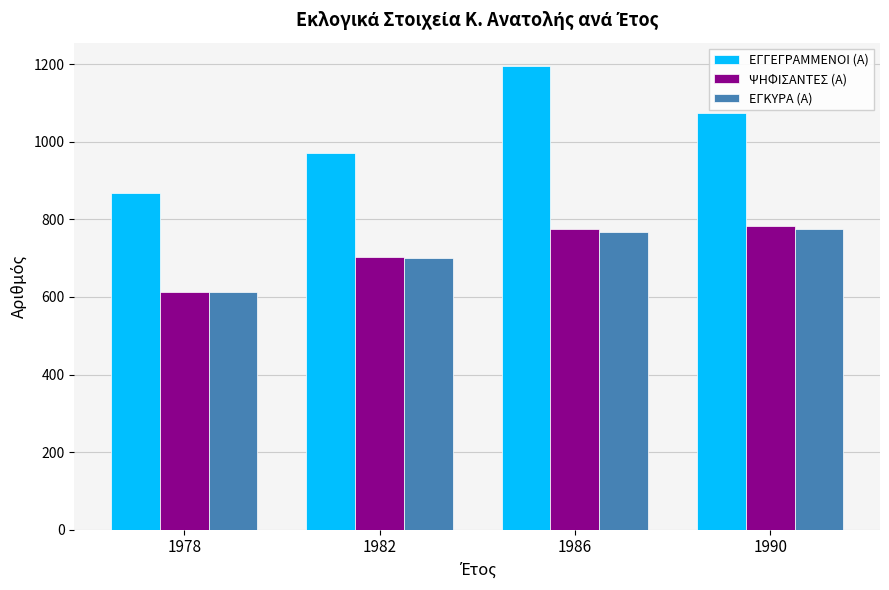

Where is ΨΗΦΙΣΑΝΤΕΣ (Α) nearest to the value 697?

1982